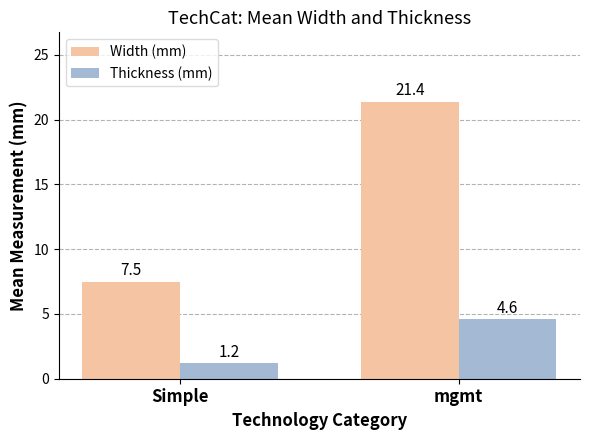

What are all the series names shown in the legend?

Width (mm), Thickness (mm)